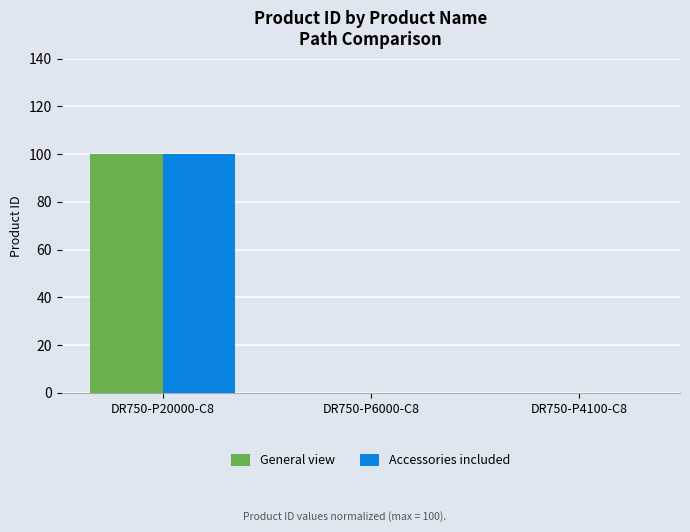

At which category is the sum across all series the highest?

DR750-P20000-C8